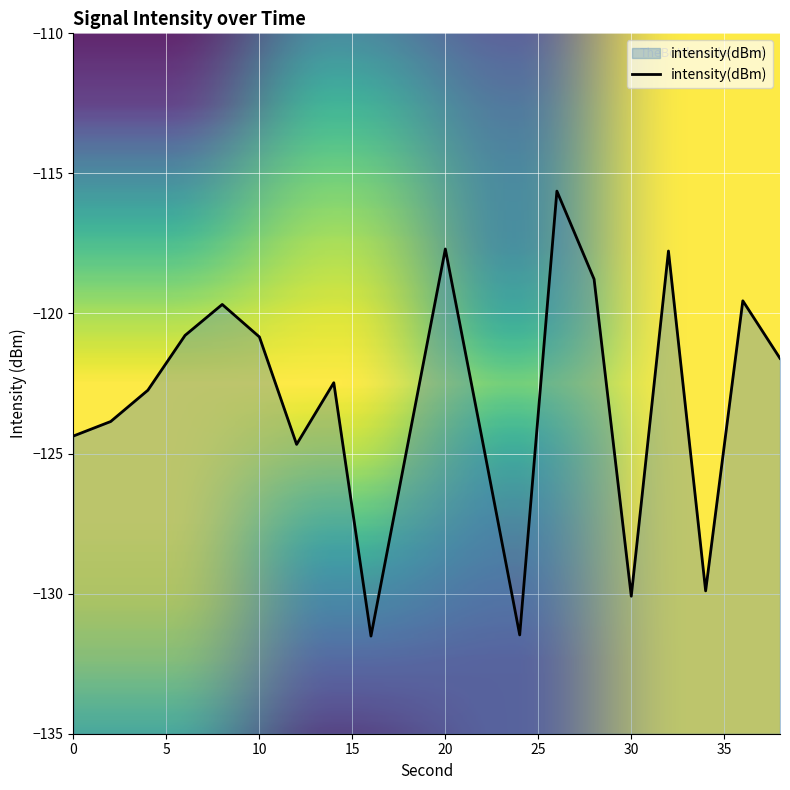

What is the difference between the second highest and second lowest values?

13.8